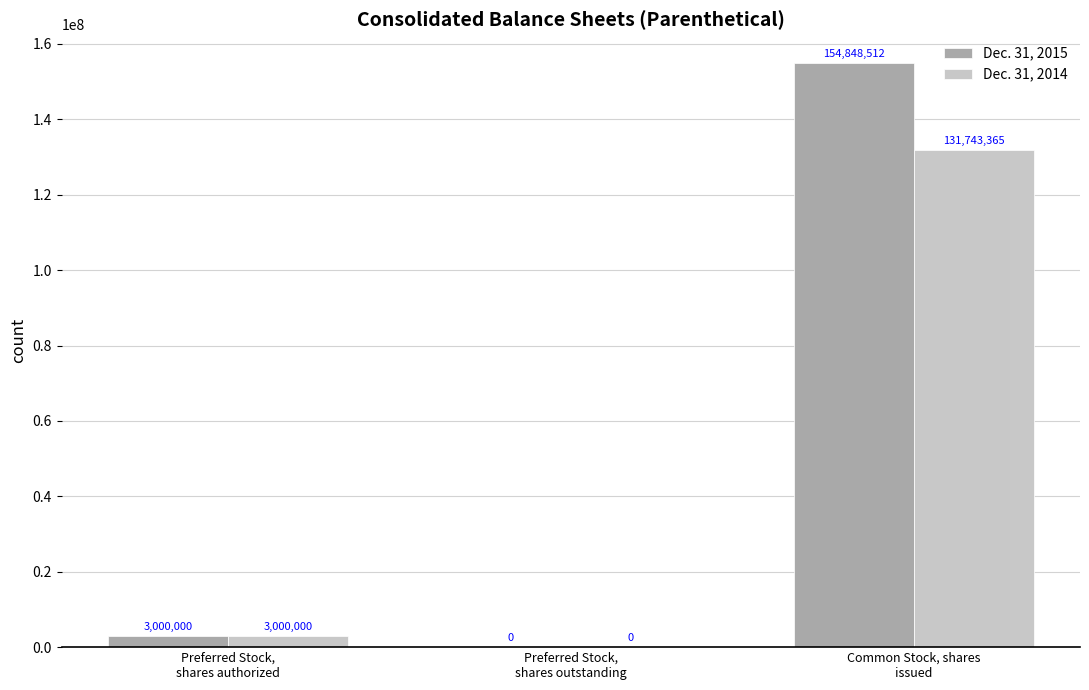

How many series are shown in this chart?

2